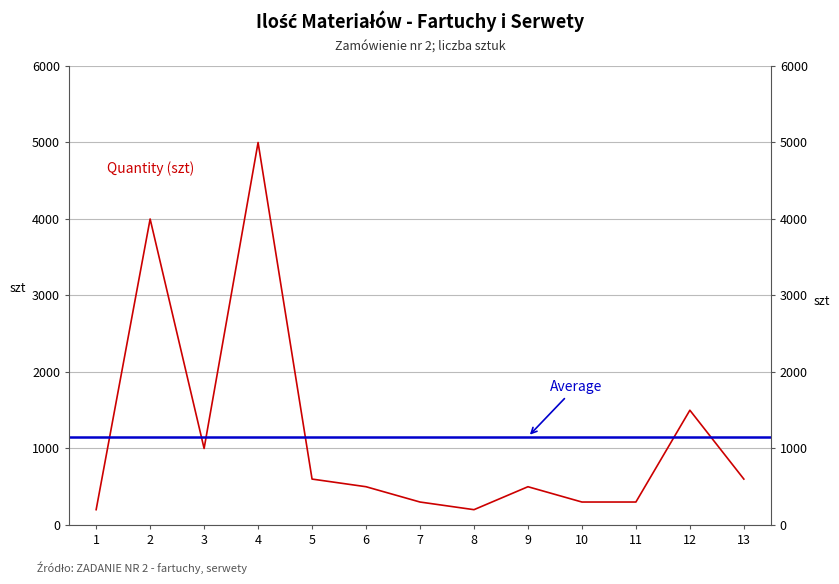

What is the value of the 12th point from the left?

1500